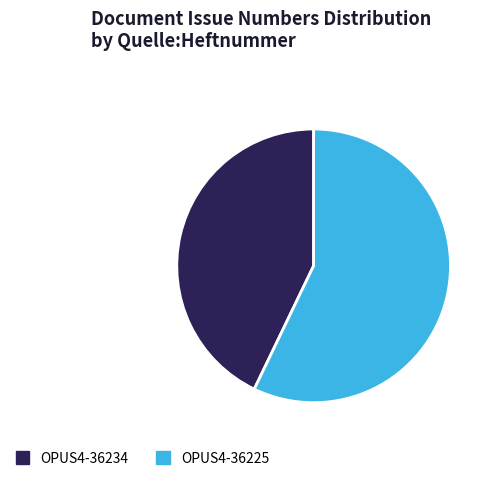

How many segments does this pie chart have?

2